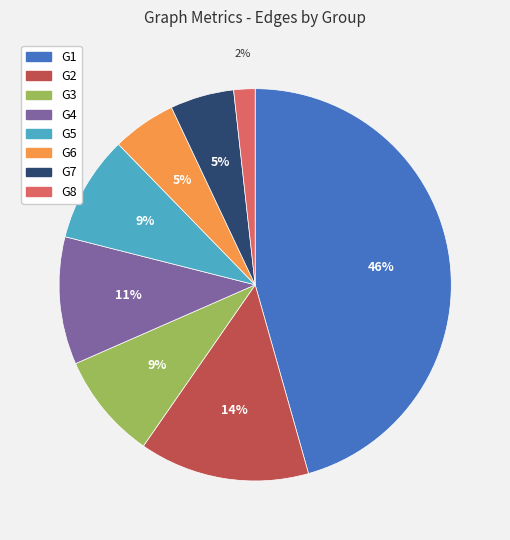

To the nearest percent, what portion does G5 represent?

9%